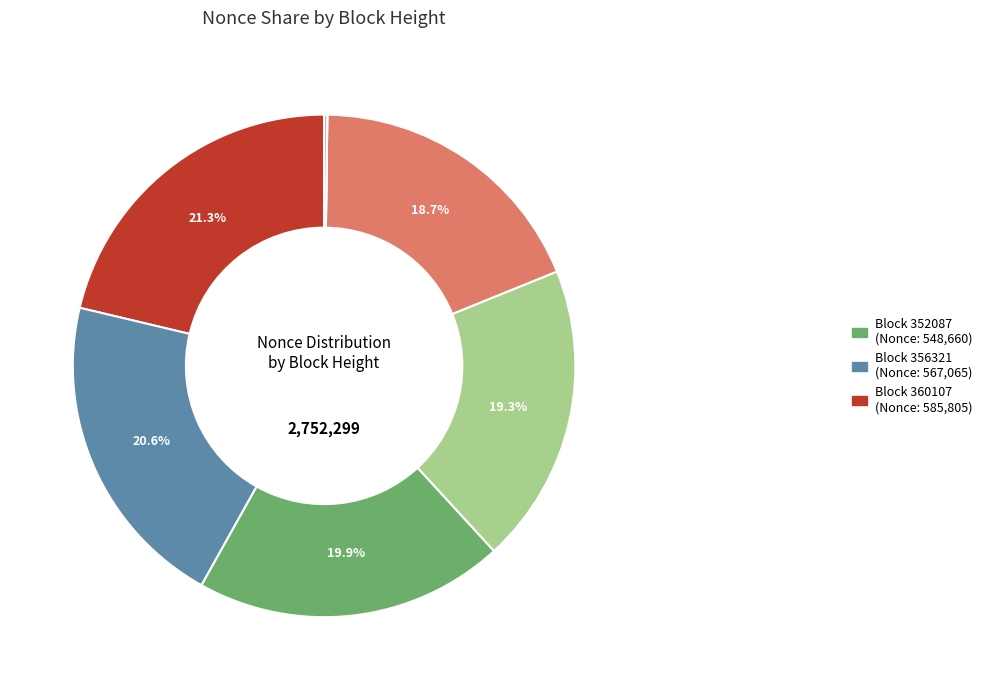

Is there a majority slice in this chart?

No